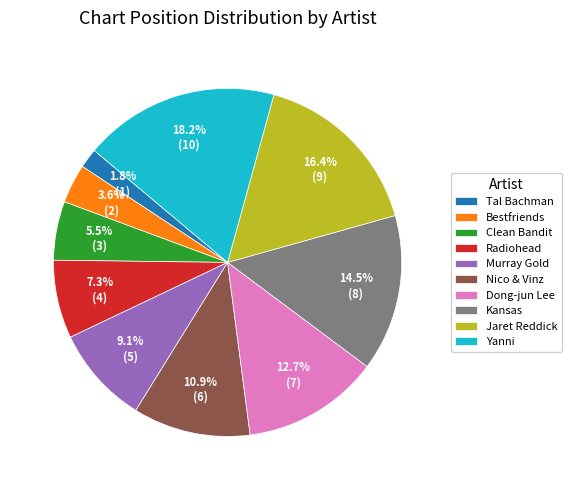

Which has a higher value, Radiohead or Jaret Reddick?

Jaret Reddick